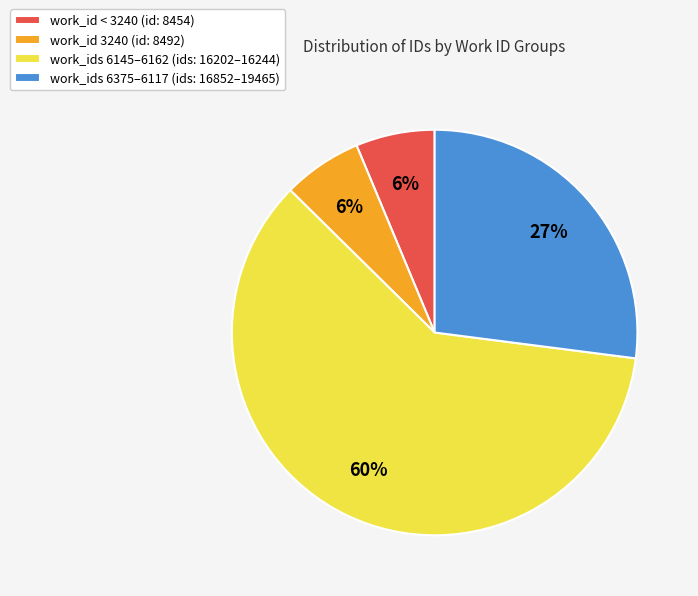

Combined, do work_id < 3240 (id: 8454) and work_ids 6145–6162 (ids: 16202–16244) account for over 50%?

Yes